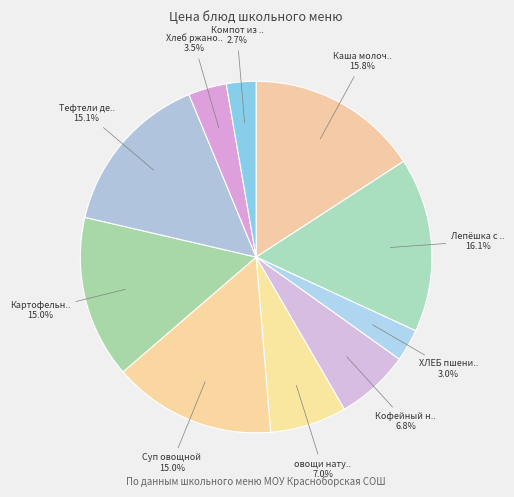

Is there a majority slice in this chart?

No